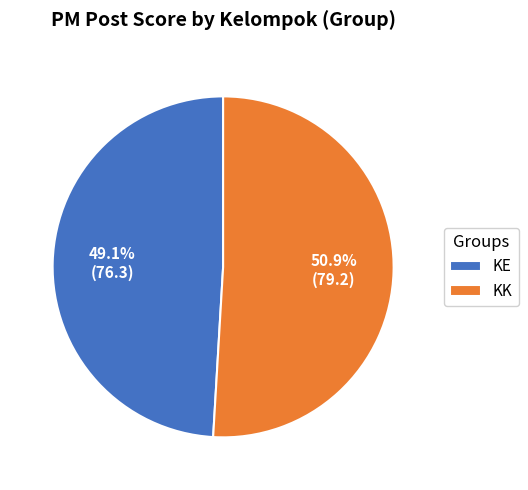

How much of the chart is everything except KK?

49.1%